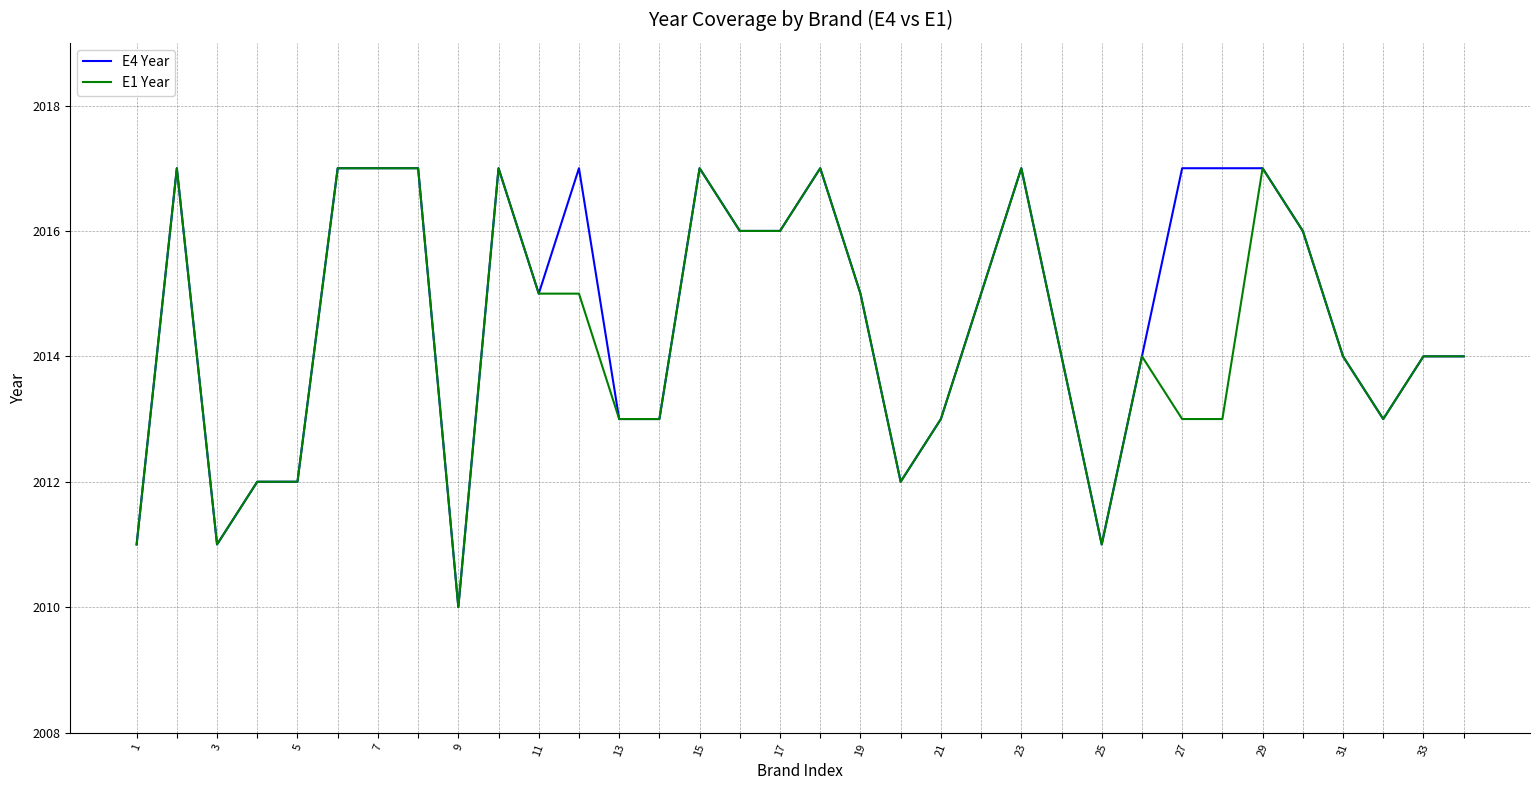

What is the greatest value displayed?

2017